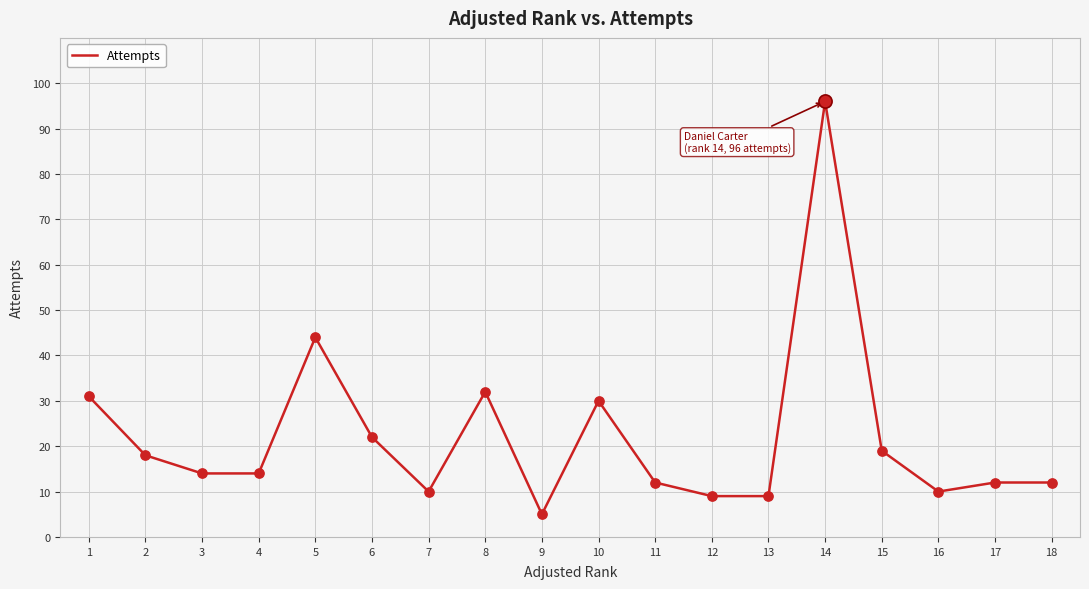

Which has a higher value, 1 or 17?

1